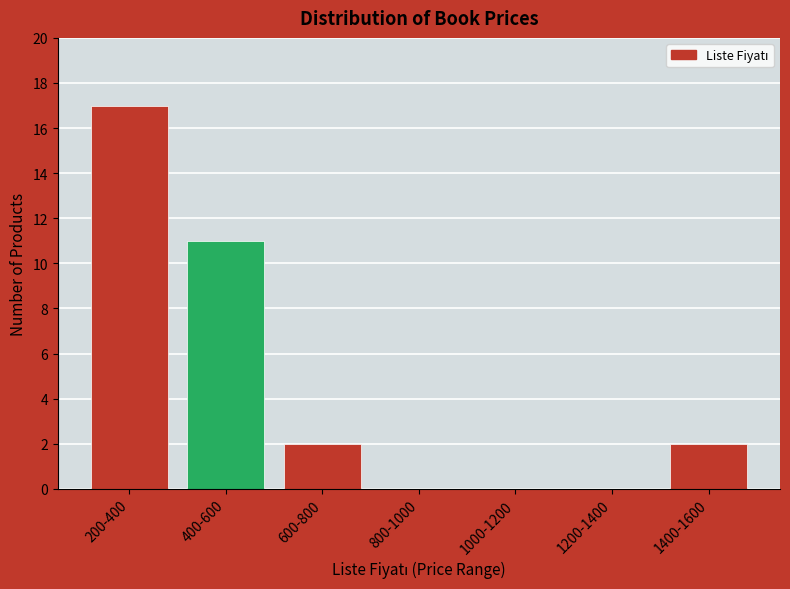

Reading left to right, list all the values displayed in this chart.

200-400=17	400-600=11	600-800=2	800-1000=0	1000-1200=0	1200-1400=0	1400-1600=2